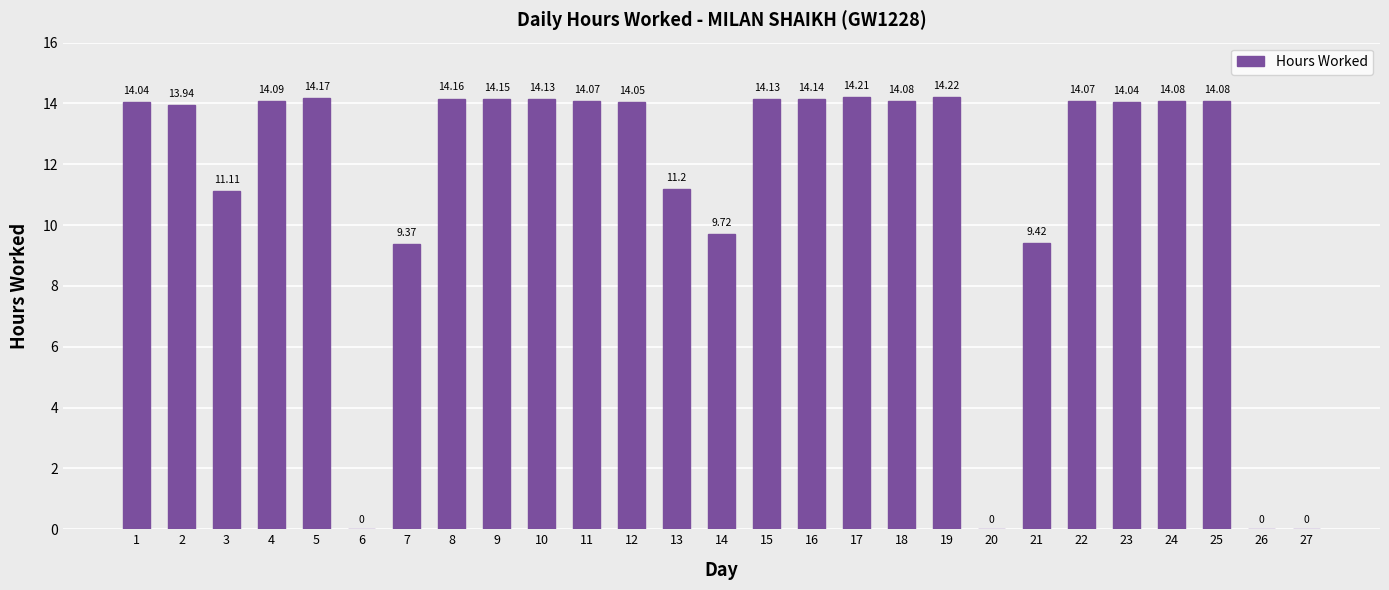

Approximately how many times larger is the value at 24 compared to 21?

1.5